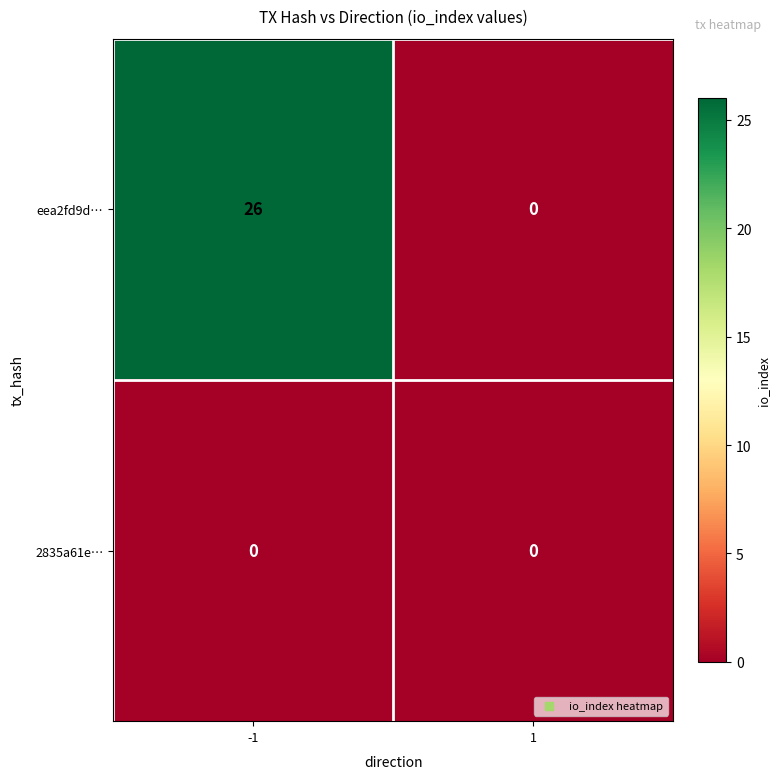

How many series are shown in this chart?

2